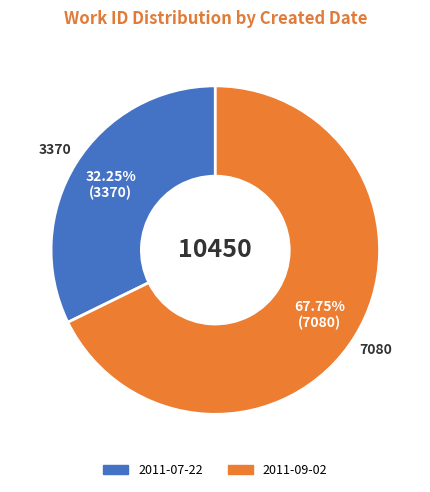

To the nearest percent, what is the difference between the 2011-09-02 and 2011-07-22 slice percentages?

36%